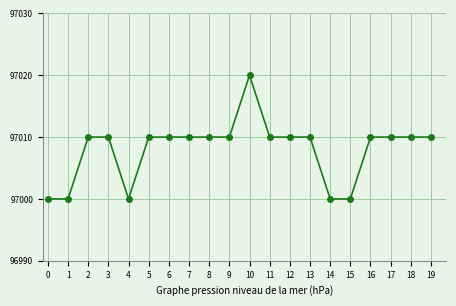

Approximately how many times larger is the value at 0 compared to 17?

1.0